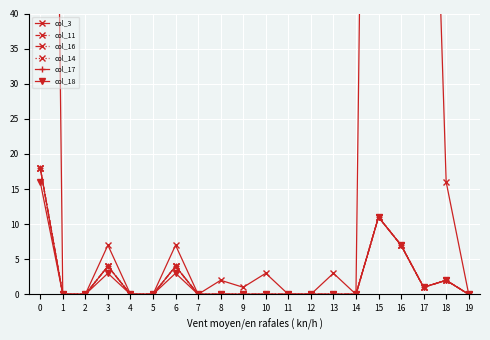

What is the average value of the col_11 series?

2